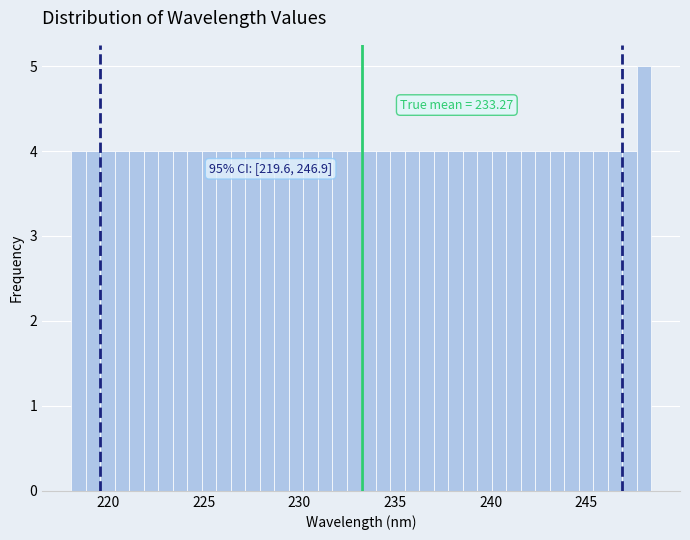

Around what value on the x-axis is the tallest bar? Give the approximate position of its centre, as read against the axis.

248.0